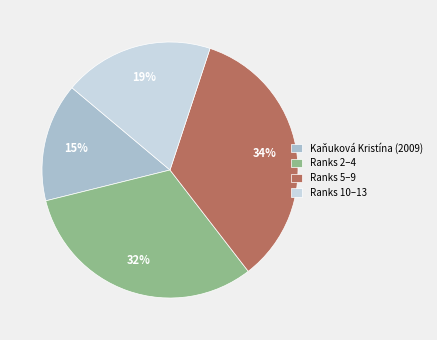

To the nearest percent, what portion does Ranks 5–9 represent?

34%